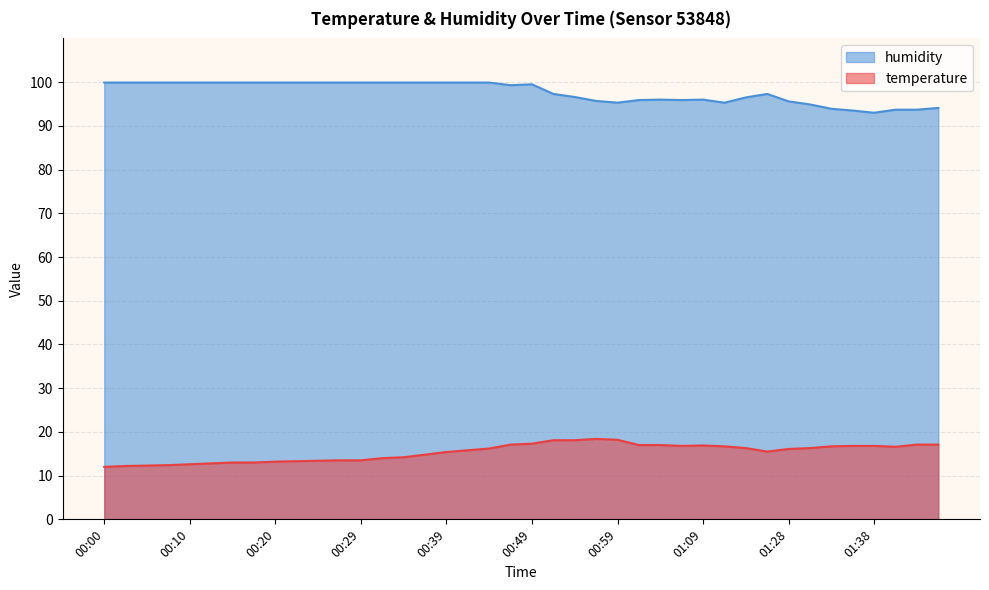

True or false: humidity and temperature intersect in this chart.

False